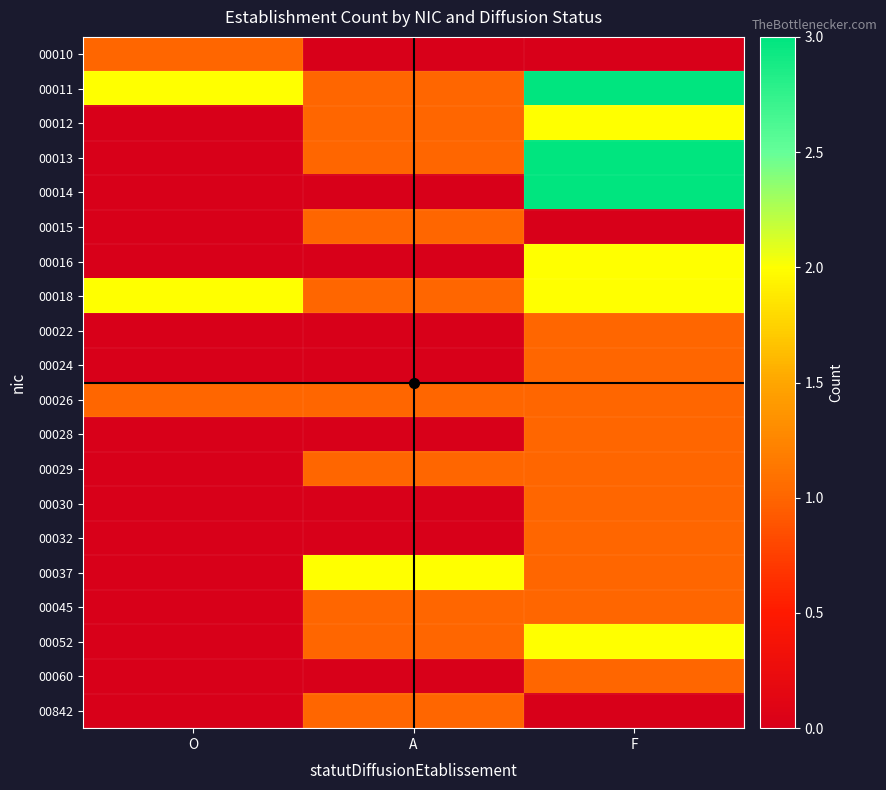

Reading right to left, list all the values displayed in this chart.

00010: F=0	A=0	O=1
00011: F=3	A=1	O=2
00012: F=2	A=1	O=0
00013: F=3	A=1	O=0
00014: F=3	A=0	O=0
00015: F=0	A=1	O=0
00016: F=2	A=0	O=0
00018: F=2	A=1	O=2
00022: F=1	A=0	O=0
00024: F=1	A=0	O=0
00026: F=1	A=1	O=1
00028: F=1	A=0	O=0
00029: F=1	A=1	O=0
00030: F=1	A=0	O=0
00032: F=1	A=0	O=0
00037: F=1	A=2	O=0
00045: F=1	A=1	O=0
00052: F=2	A=1	O=0
00060: F=1	A=0	O=0
00842: F=0	A=1	O=0